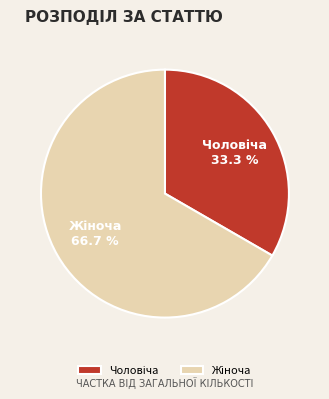

Is there any slice that represents more than half of the pie?

Yes